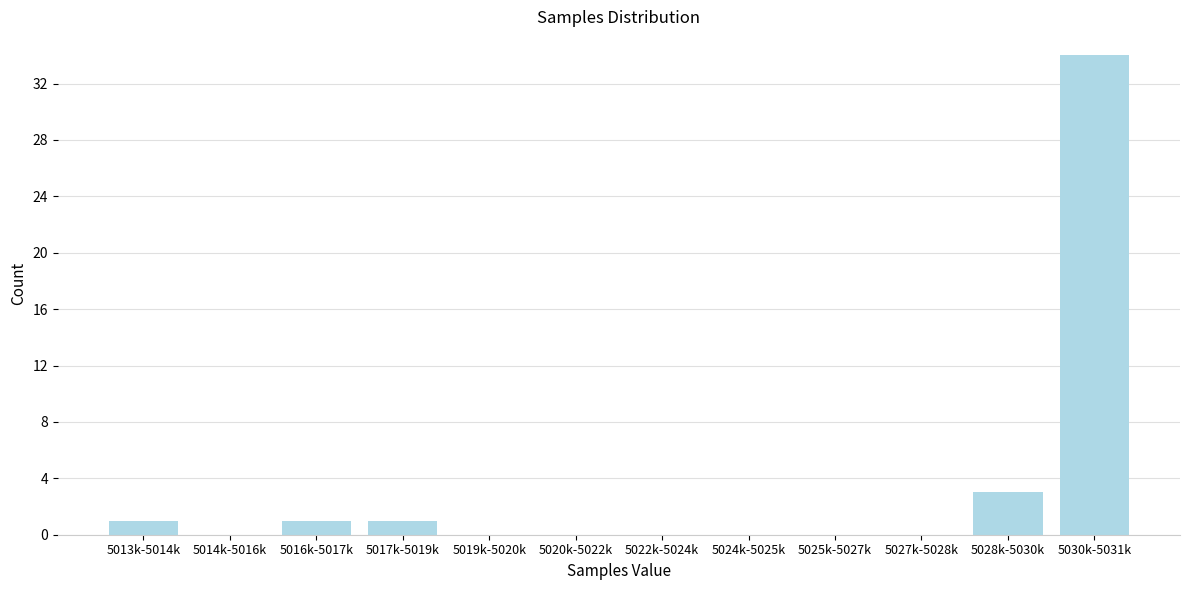

Reading left to right, extract all data points from this chart.

5013k-5014k=1	5014k-5016k=0	5016k-5017k=1	5017k-5019k=1	5019k-5020k=0	5020k-5022k=0	5022k-5024k=0	5024k-5025k=0	5025k-5027k=0	5027k-5028k=0	5028k-5030k=3	5030k-5031k=34